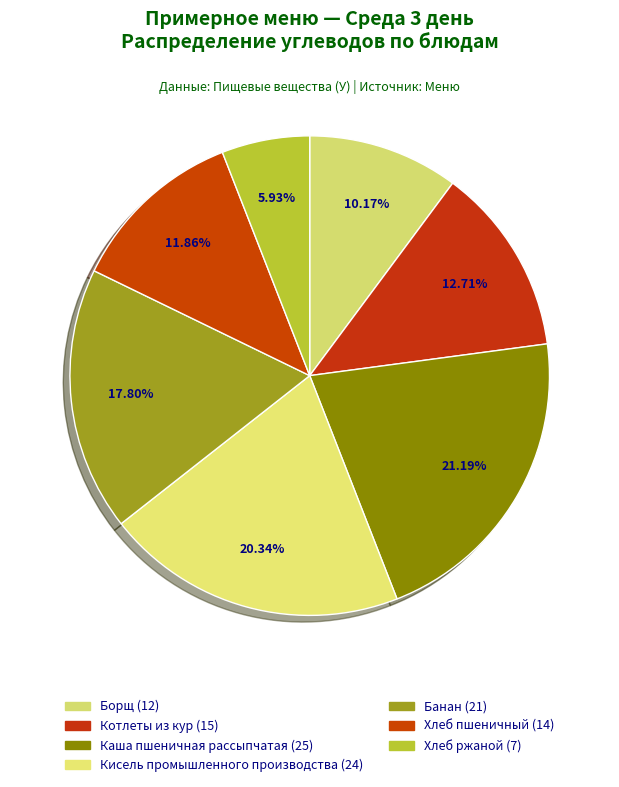

How many segments does this pie chart have?

7